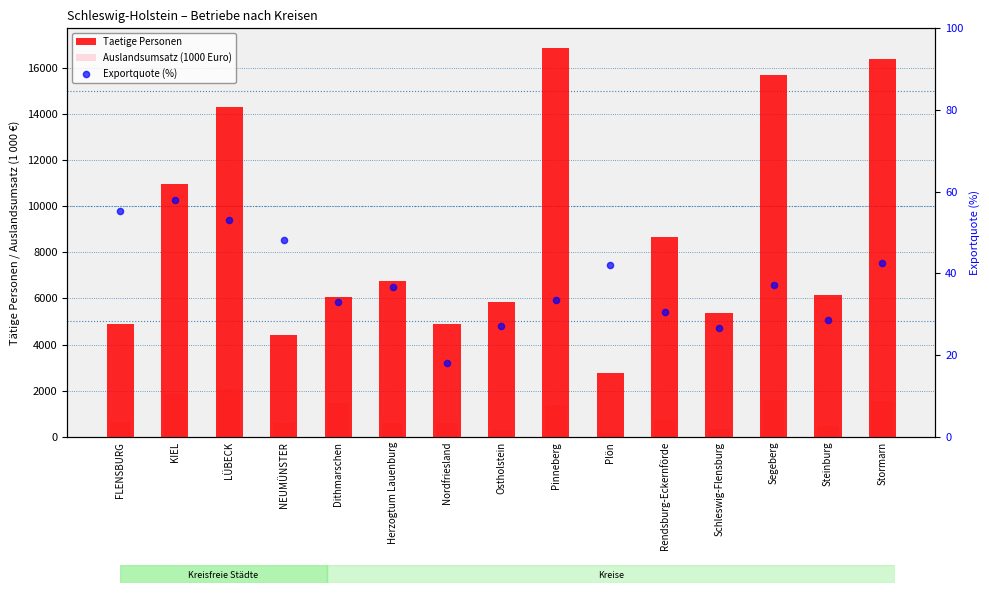

Which series has the largest total across all categories?

Taetige Personen